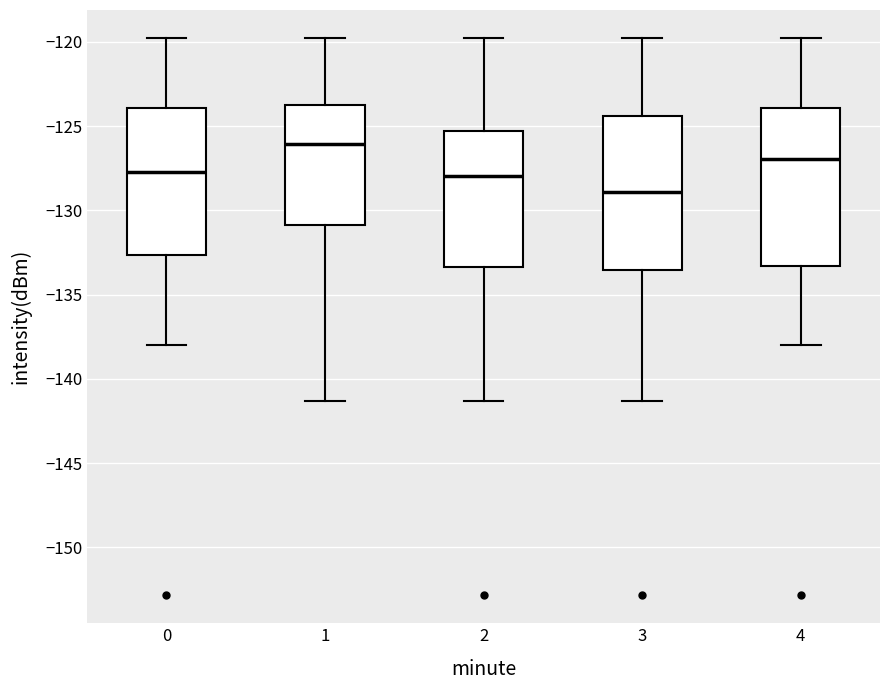

Reading left to right, read every box against the y-axis: the position of its median line, the range the box covers, and the ends of its whiskers. The values are not printed on the chart, so give them approximately, as read against the axis.

0: median -127.5, box -132.5 to -124.0, whiskers -138.0 to -120.0
1: median -126.0, box -131.0 to -123.5, whiskers -141.5 to -120.0
2: median -128.0, box -133.5 to -125.5, whiskers -141.5 to -120.0
3: median -129.0, box -133.5 to -124.5, whiskers -141.5 to -120.0
4: median -127.0, box -133.5 to -124.0, whiskers -138.0 to -120.0